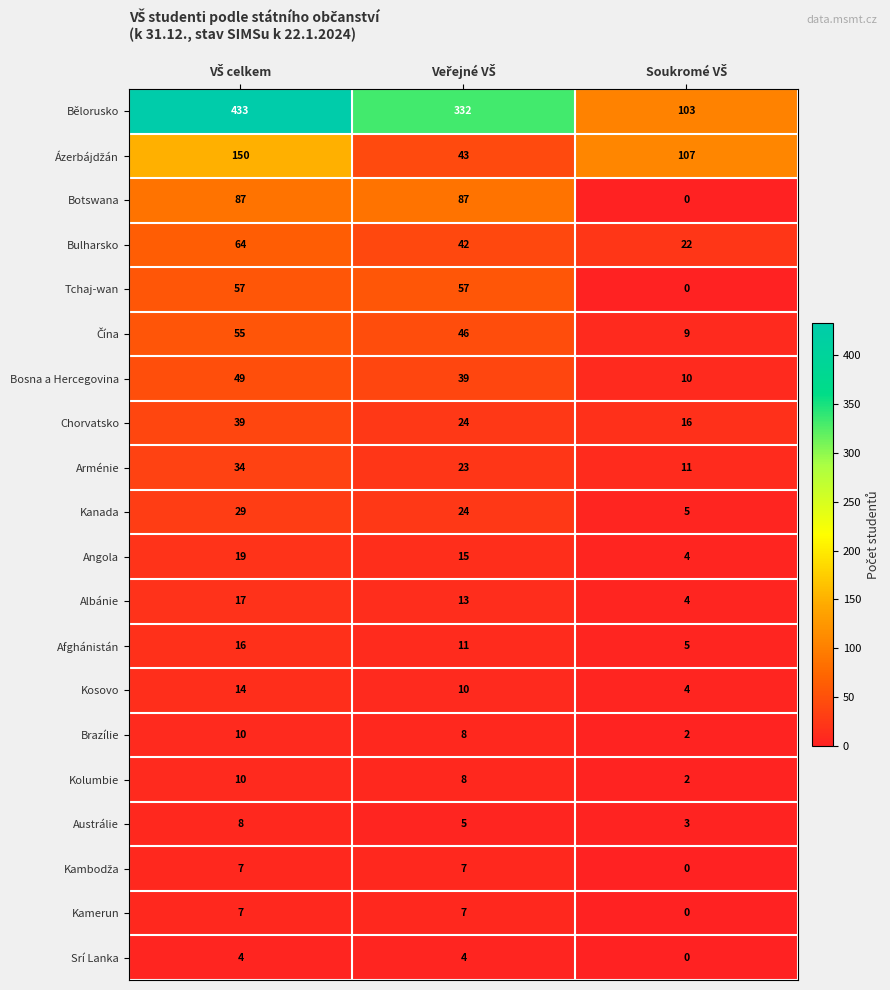

What is the greatest value displayed?

433